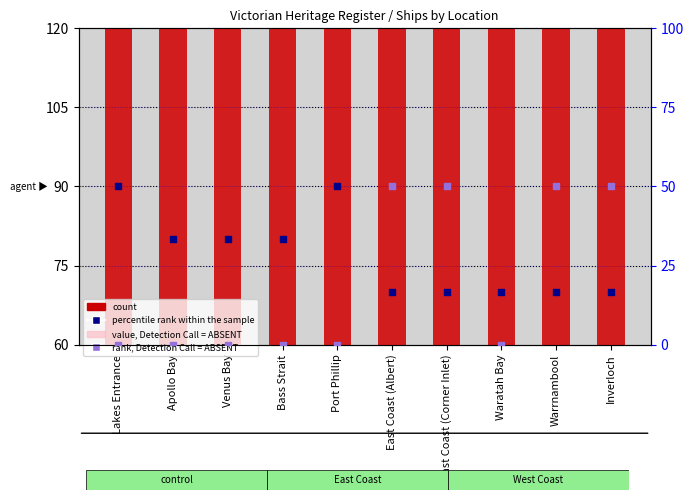

Which series has the largest total across all categories?

count